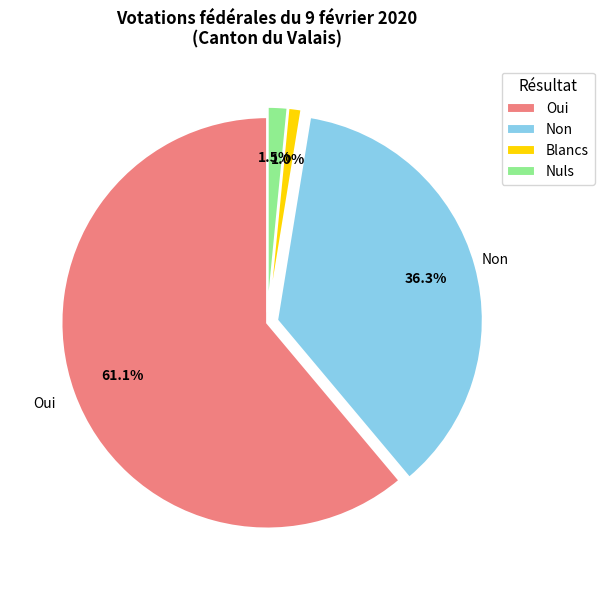

Count the number of slices in the pie.

4